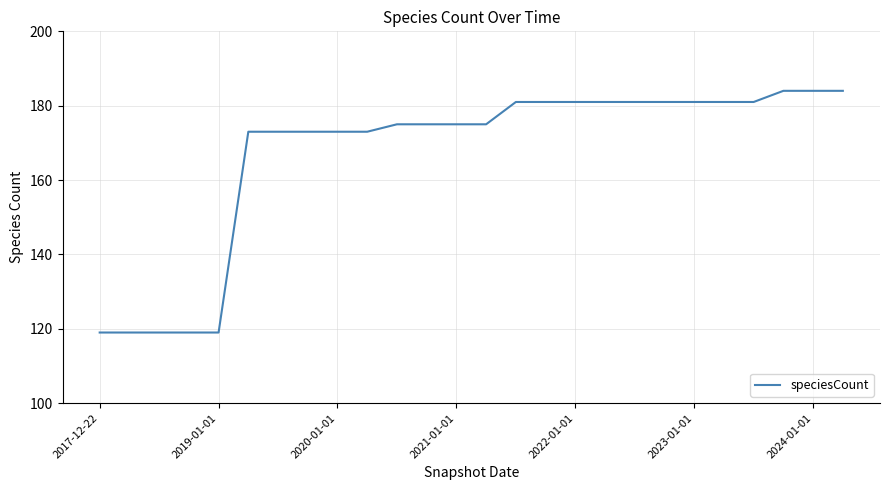

What is the minimum value shown in the chart?

119